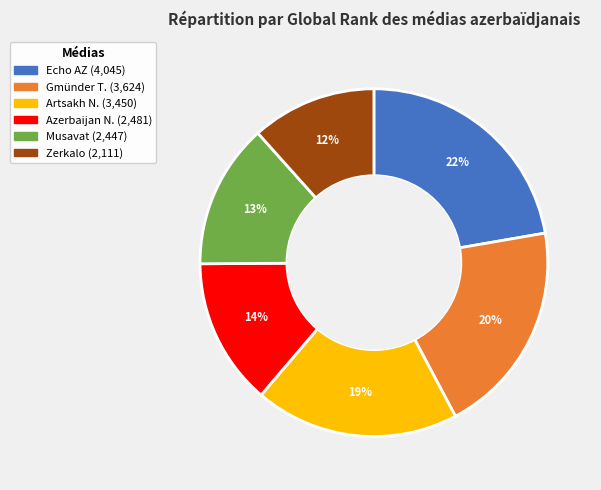

To the nearest percent, what is the average slice percentage?

17%